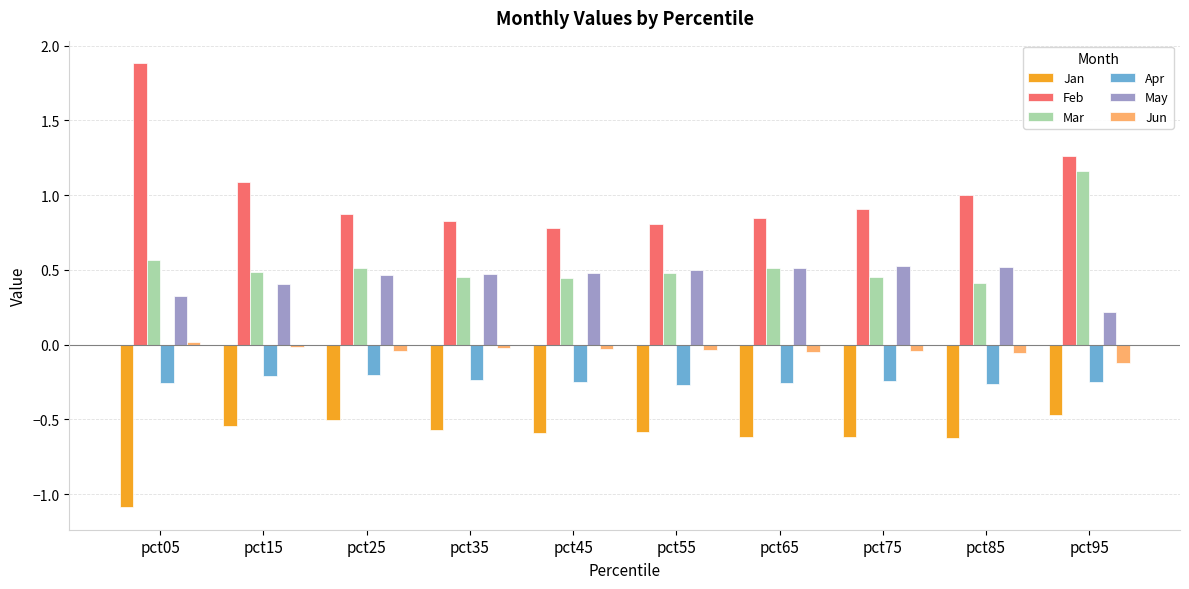

How many bars are there in each group?

6